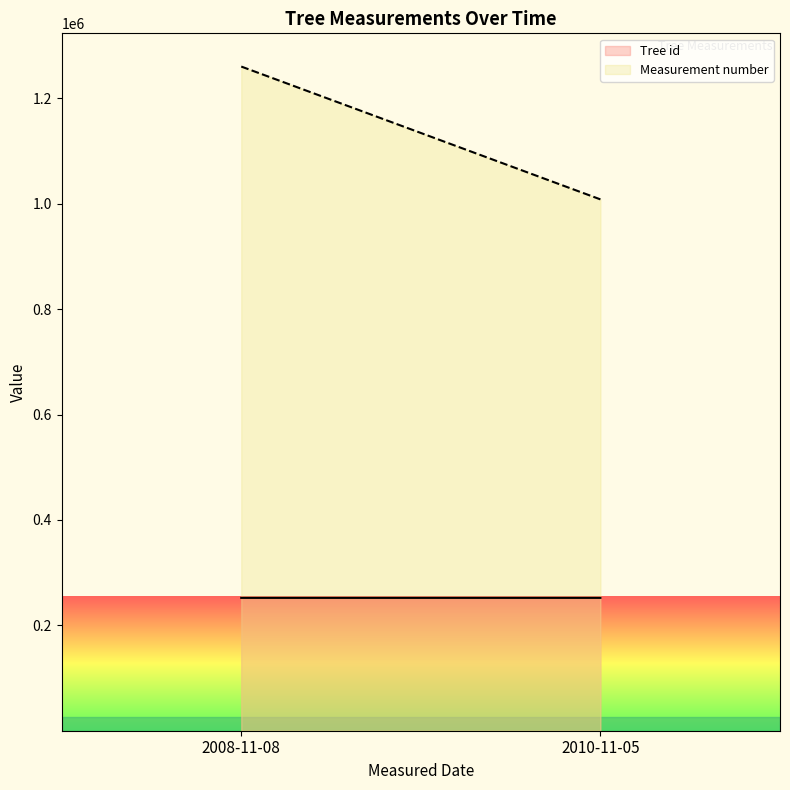

Where does the Tree id series first go above 252143?

2010-11-05